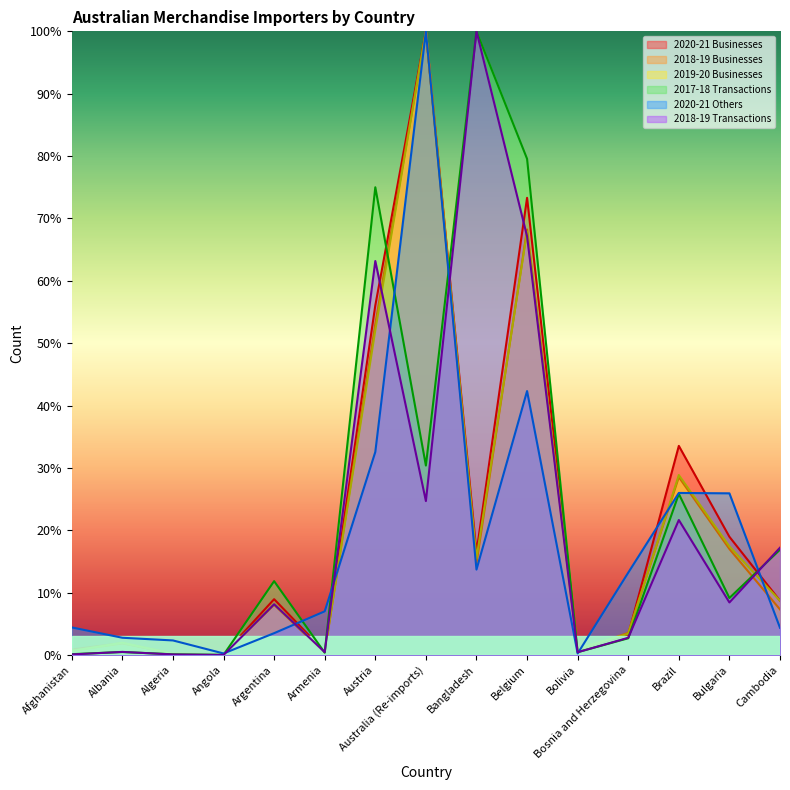

At which label is 2018-19 Transactions closest to 50?

Austria